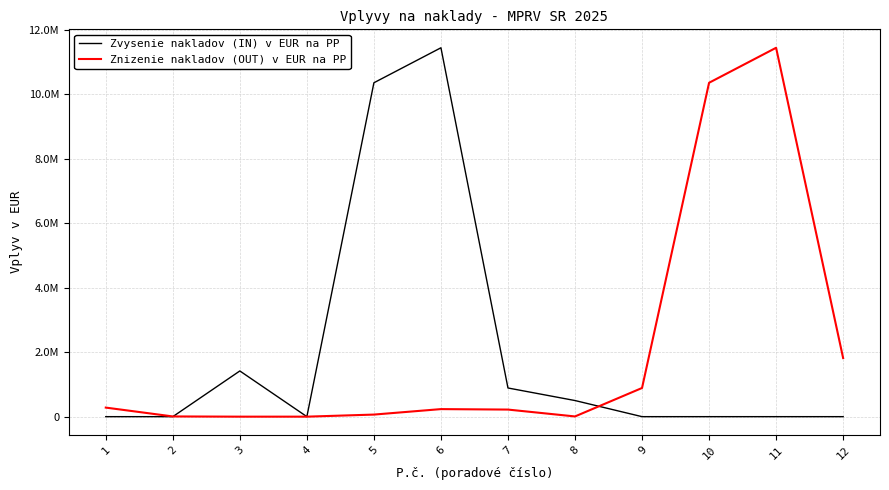

What are all the series names shown in the legend?

Zvysenie nakladov (IN) v EUR na PP, Znizenie nakladov (OUT) v EUR na PP